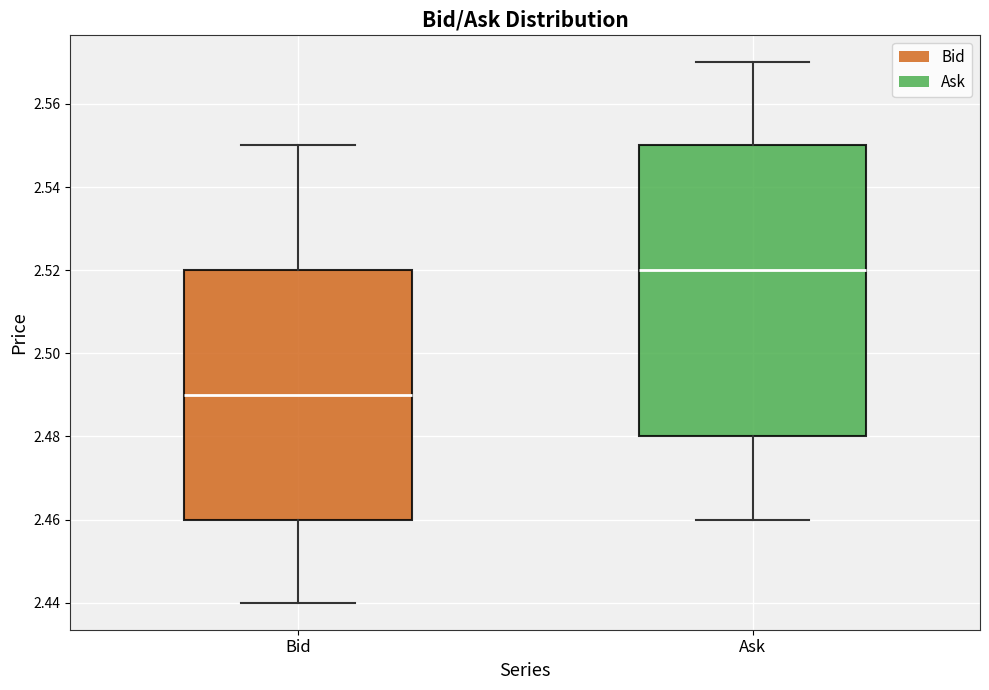

Which box's median line is the lowest?

Bid